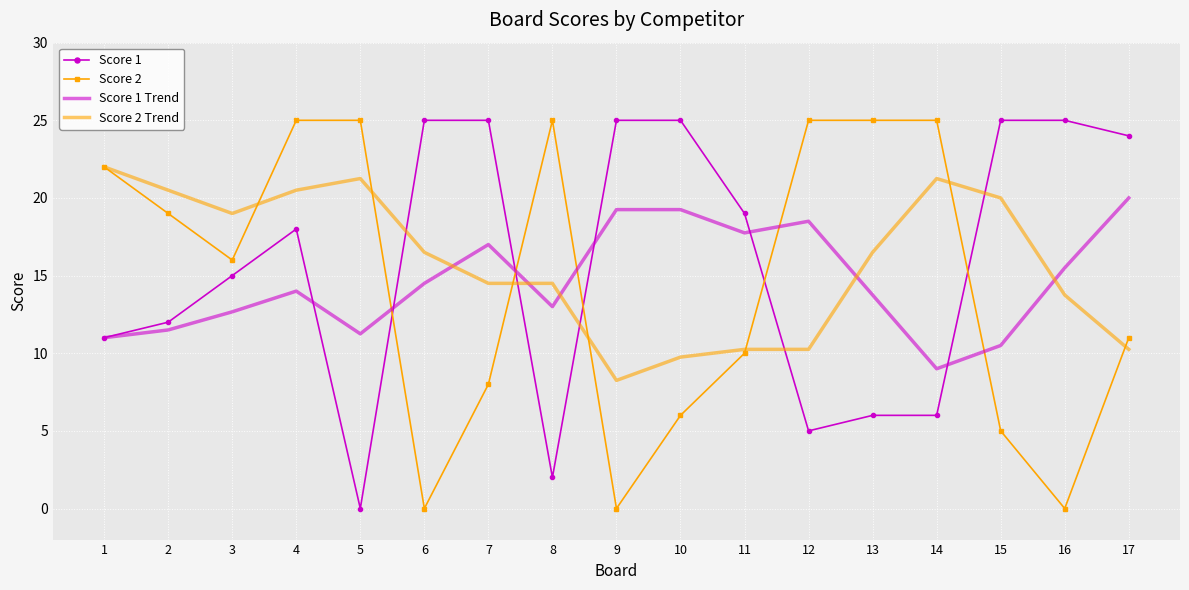

The Score 2 Trend series shows 25.6 at 6. True or false?

False